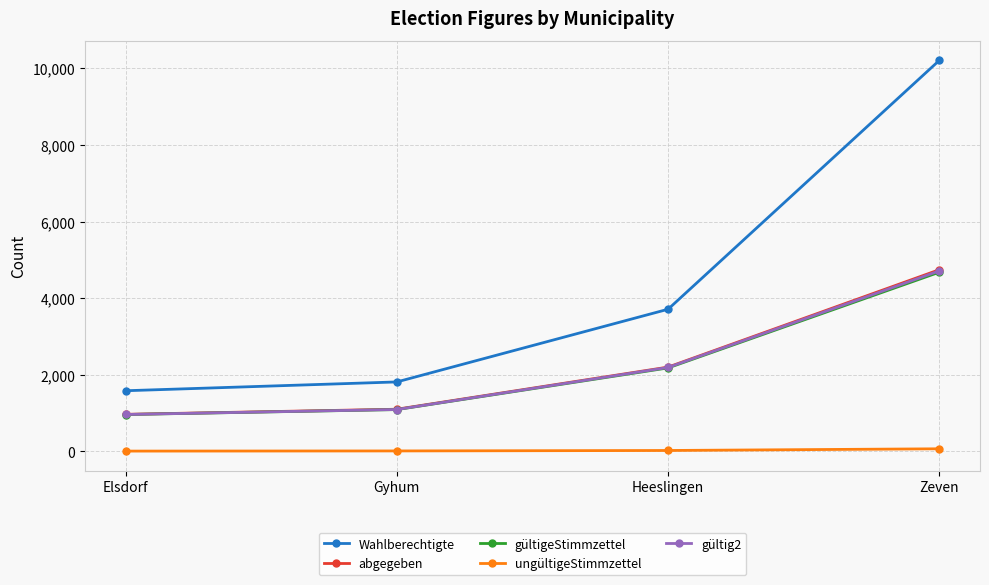

At which category is the sum across all series the highest?

Zeven